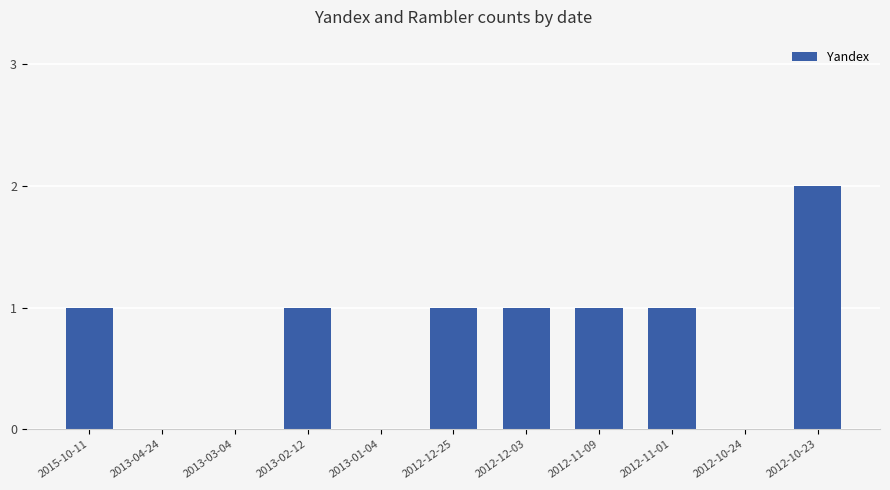

Are the bars horizontal?

No